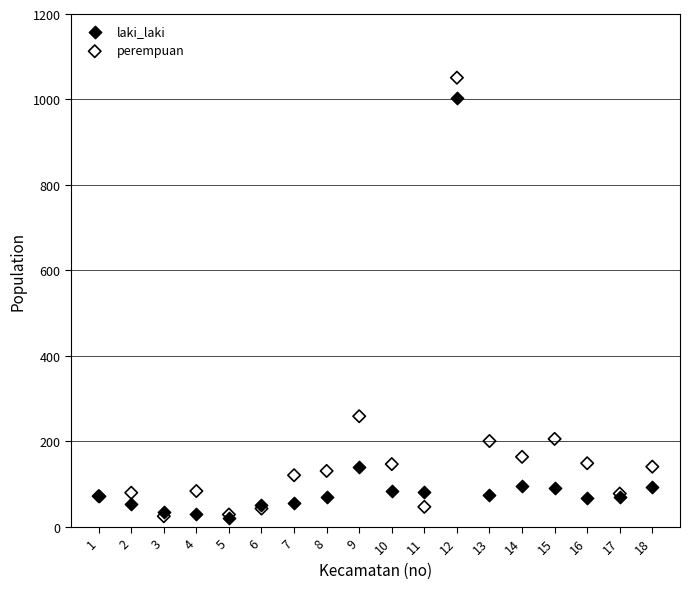

In the laki_laki series, what Y value is closest to 513?

140